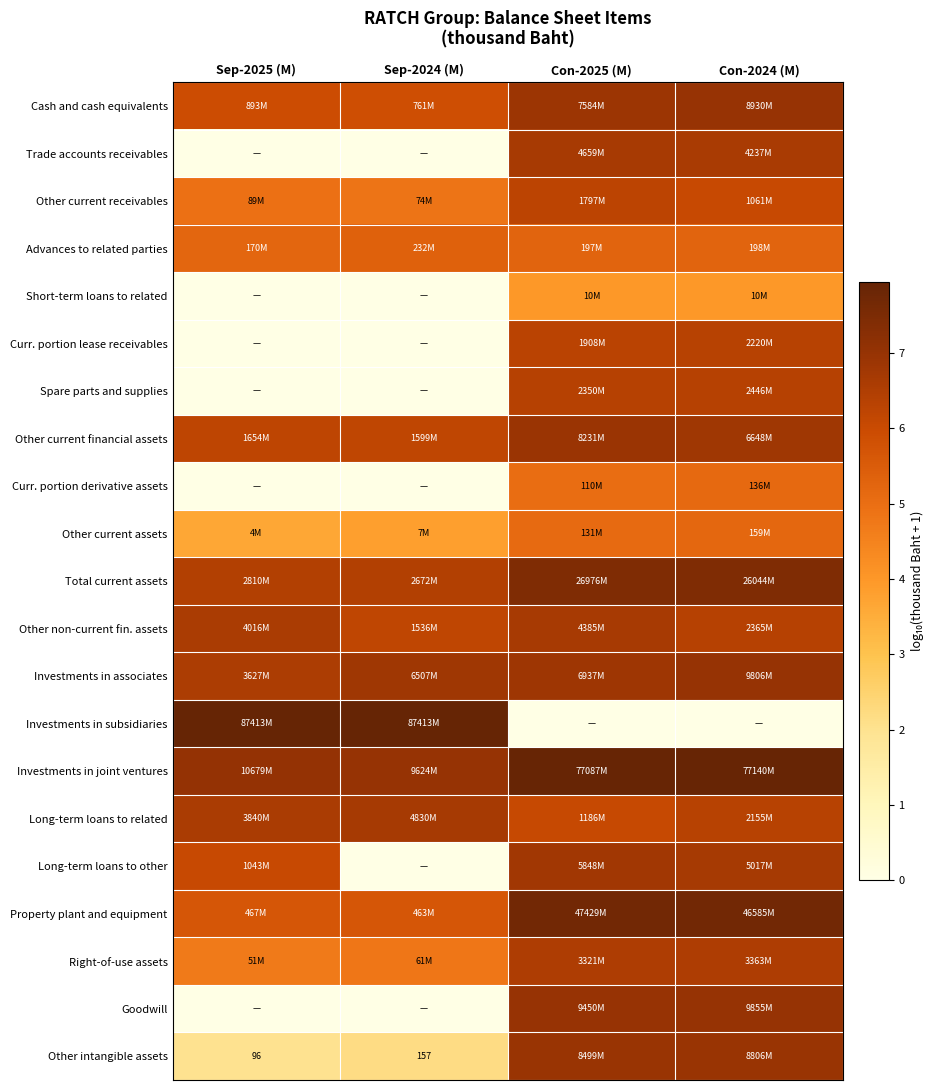

What is the minimum value for Investments in associates?

6.6